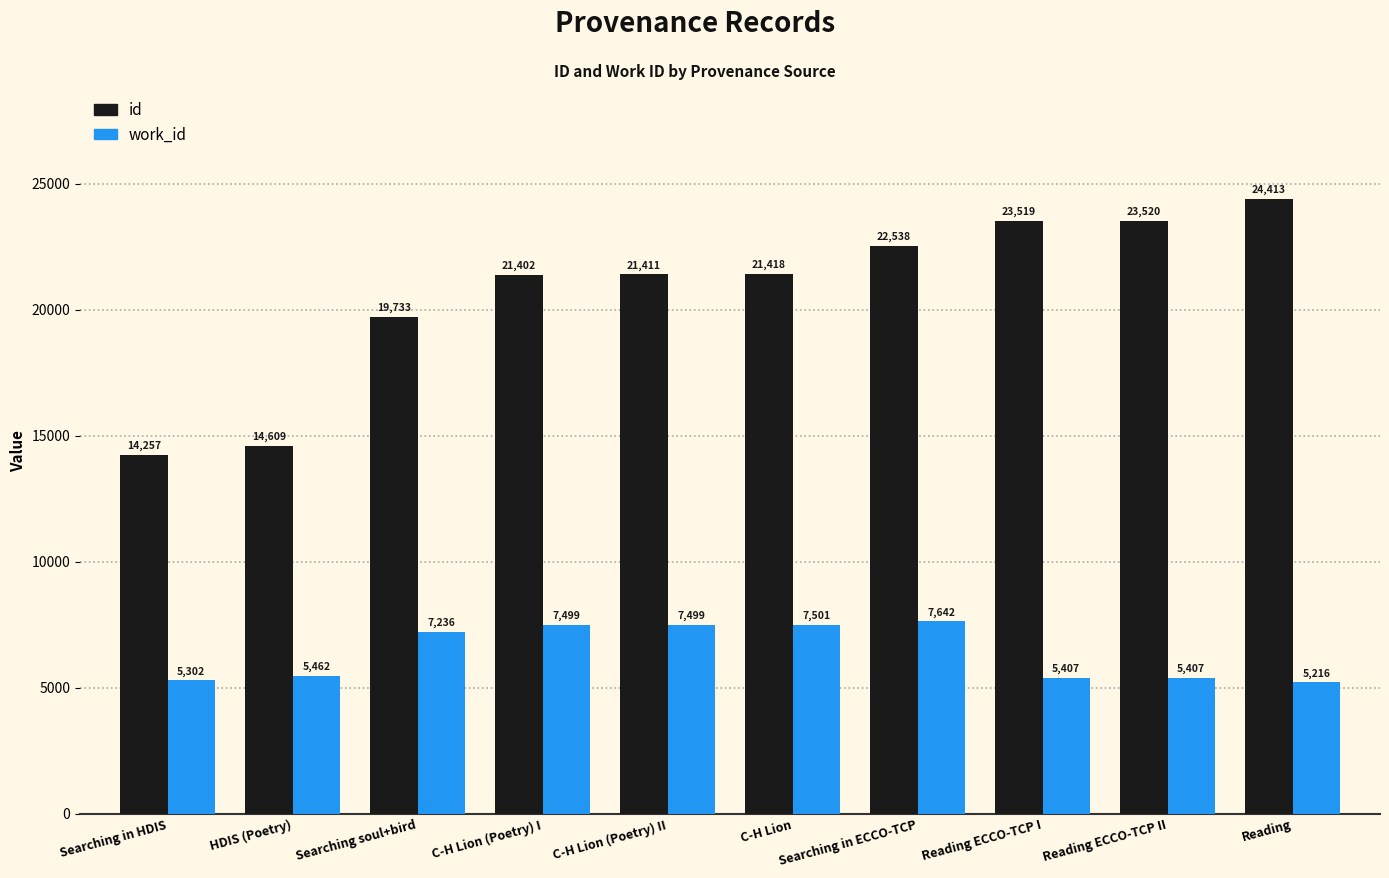

What are all the series names shown in the legend?

id, work_id